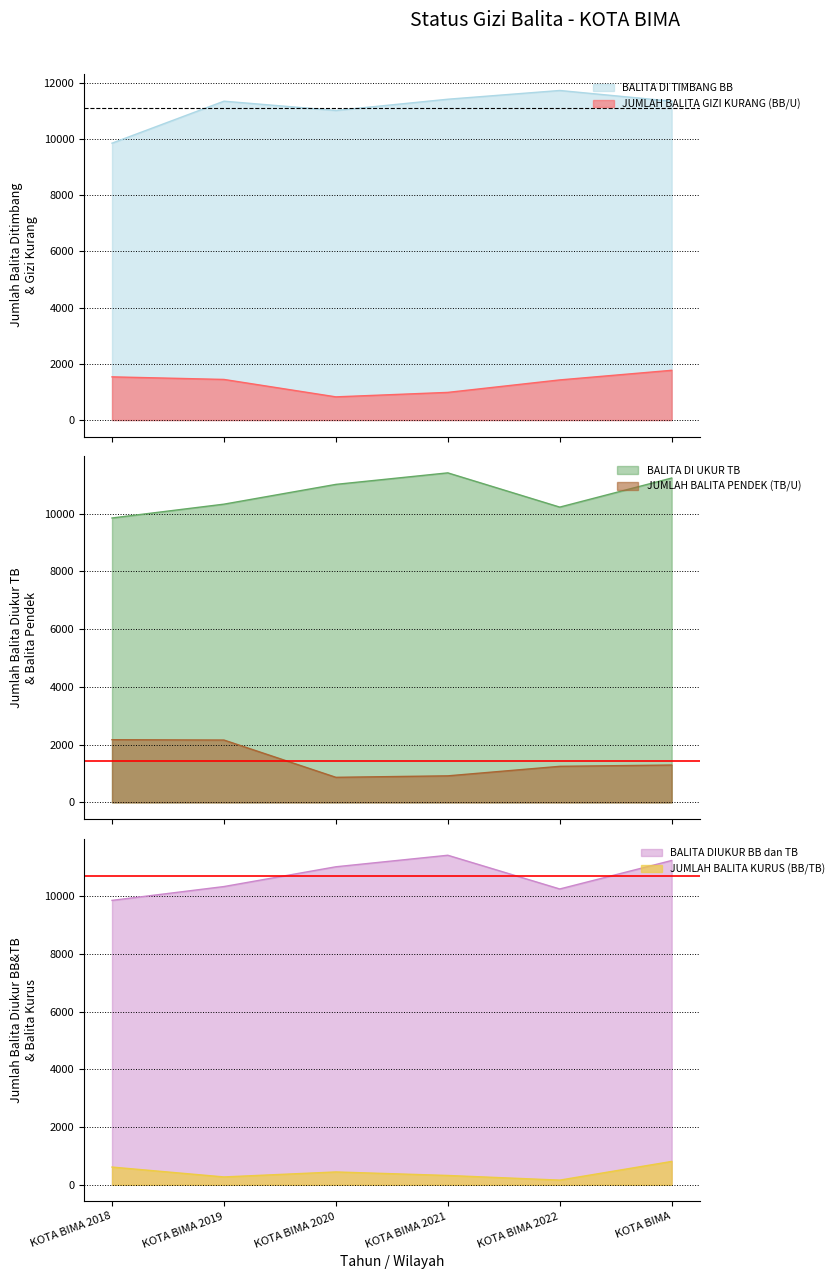

What is the difference between the second highest and second lowest values in the JUMLAH BALITA PENDEK (TB/U) series?

1240